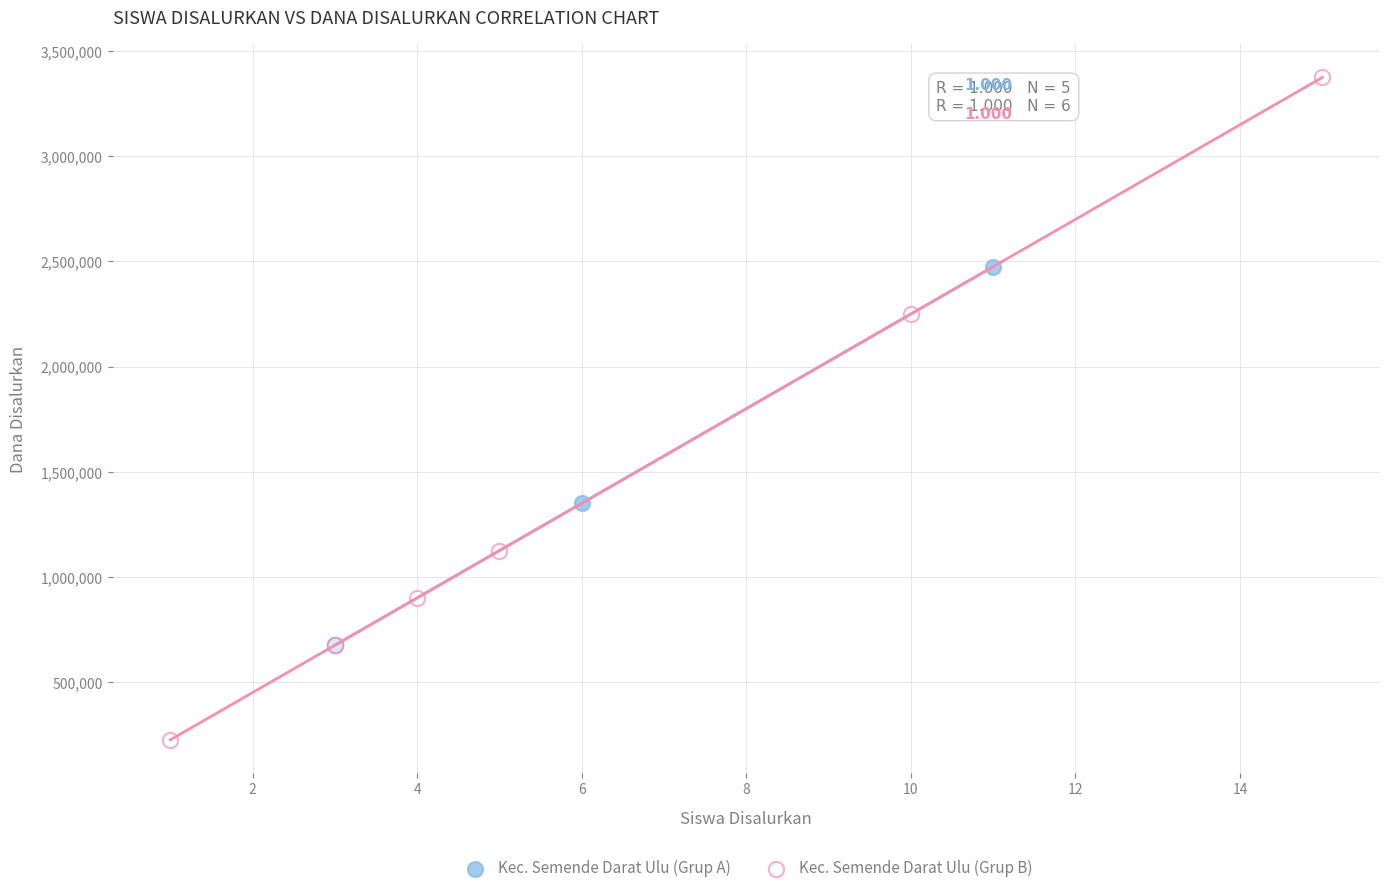

Which series contains the lowest Y value?

Kec. Semende Darat Ulu (Grup B)